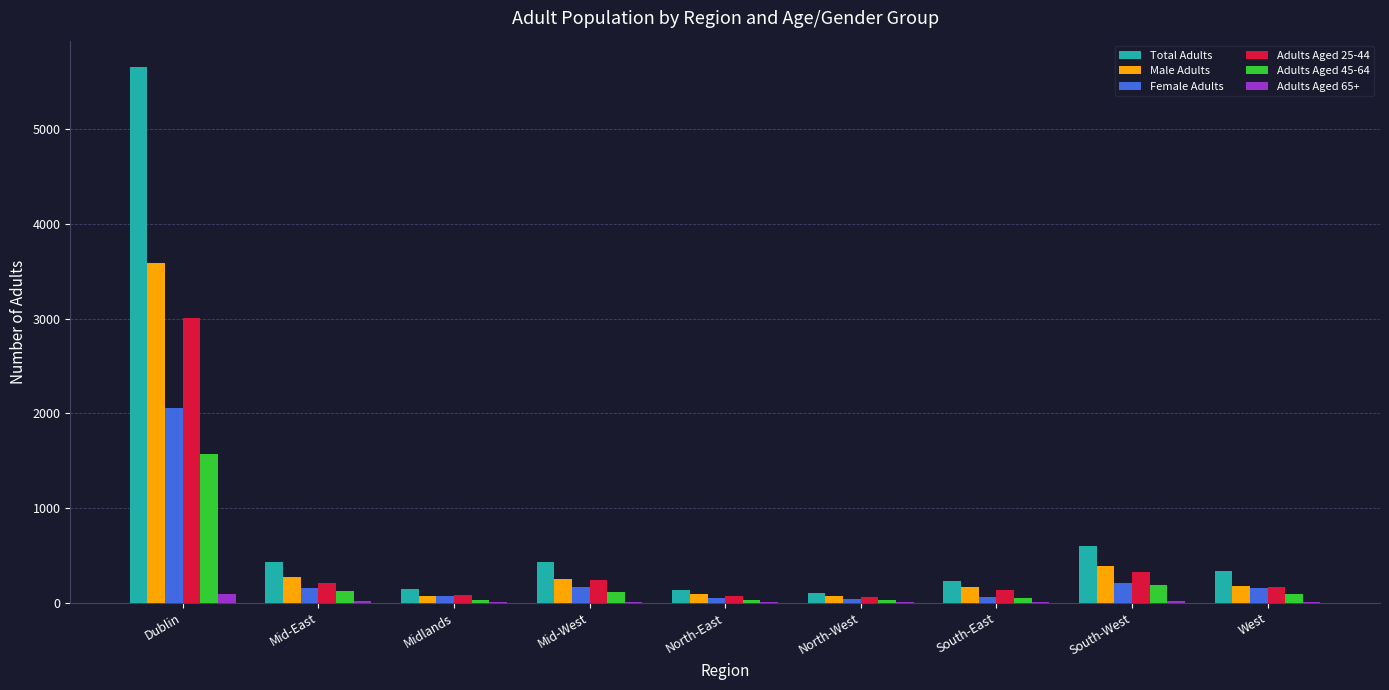

What is the greatest value displayed?

5655